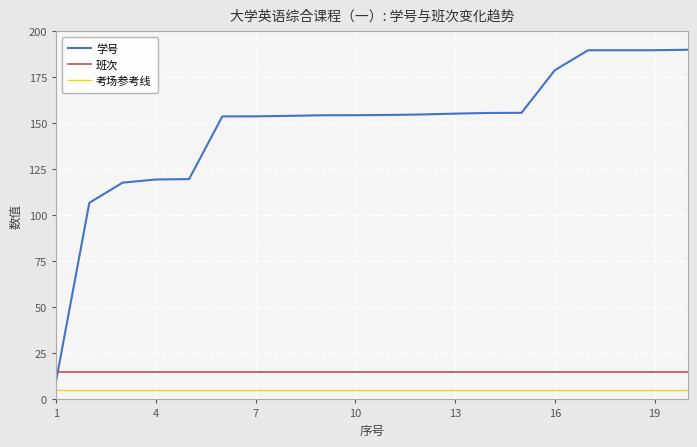

What is the greatest value displayed?

190.0